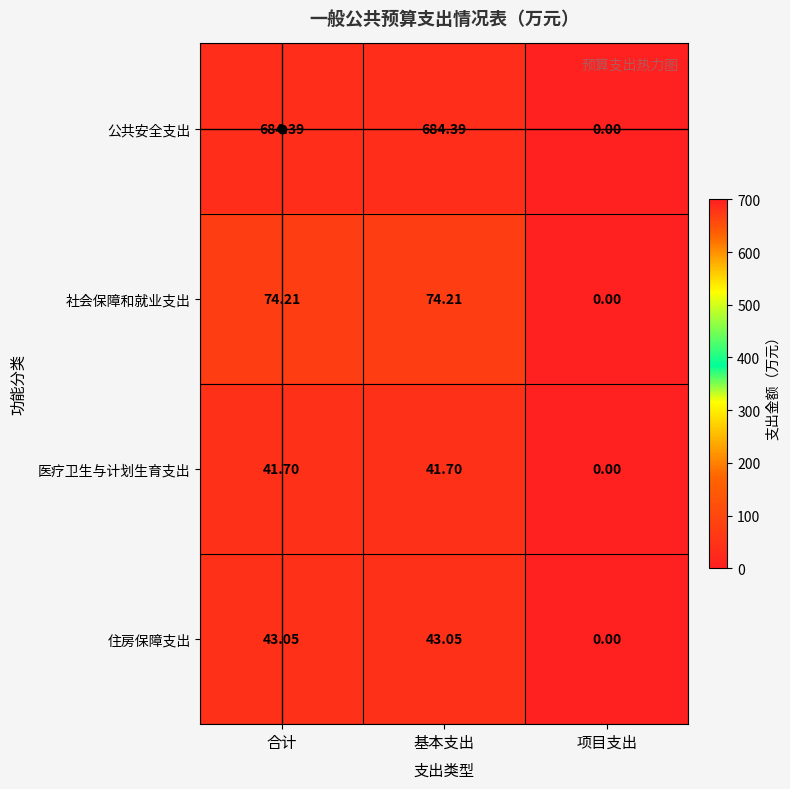

Which series has the largest range (max minus min)?

公共安全支出